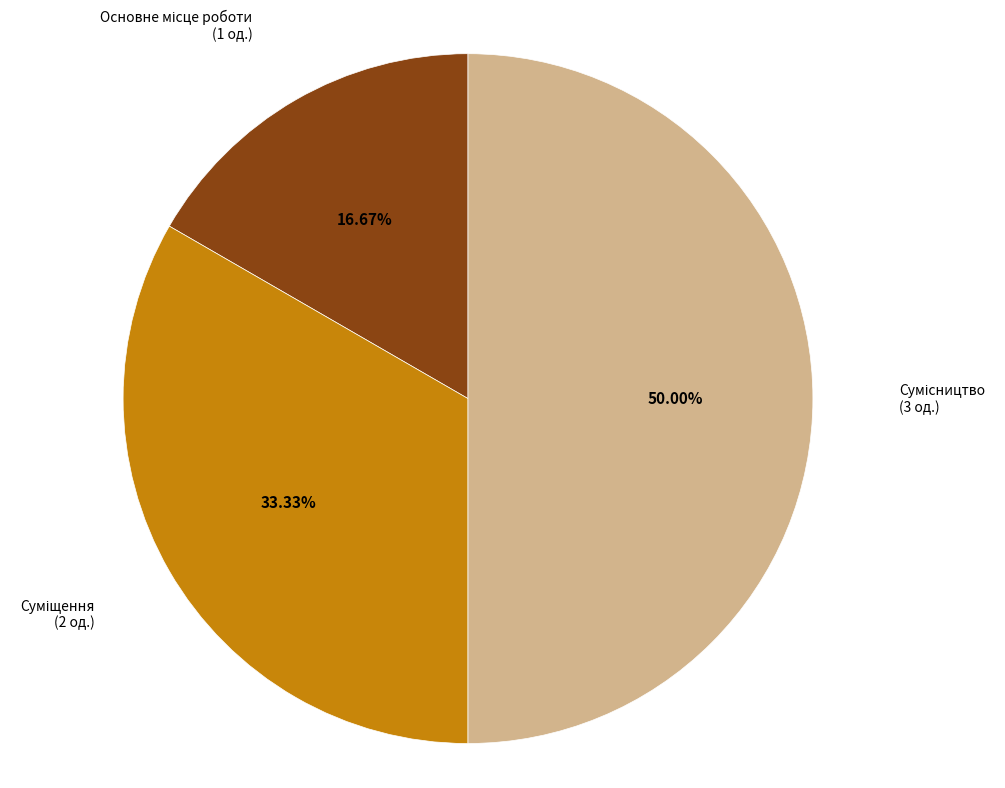

To the nearest percent, what is the difference between the largest and smallest slice percentages?

33%